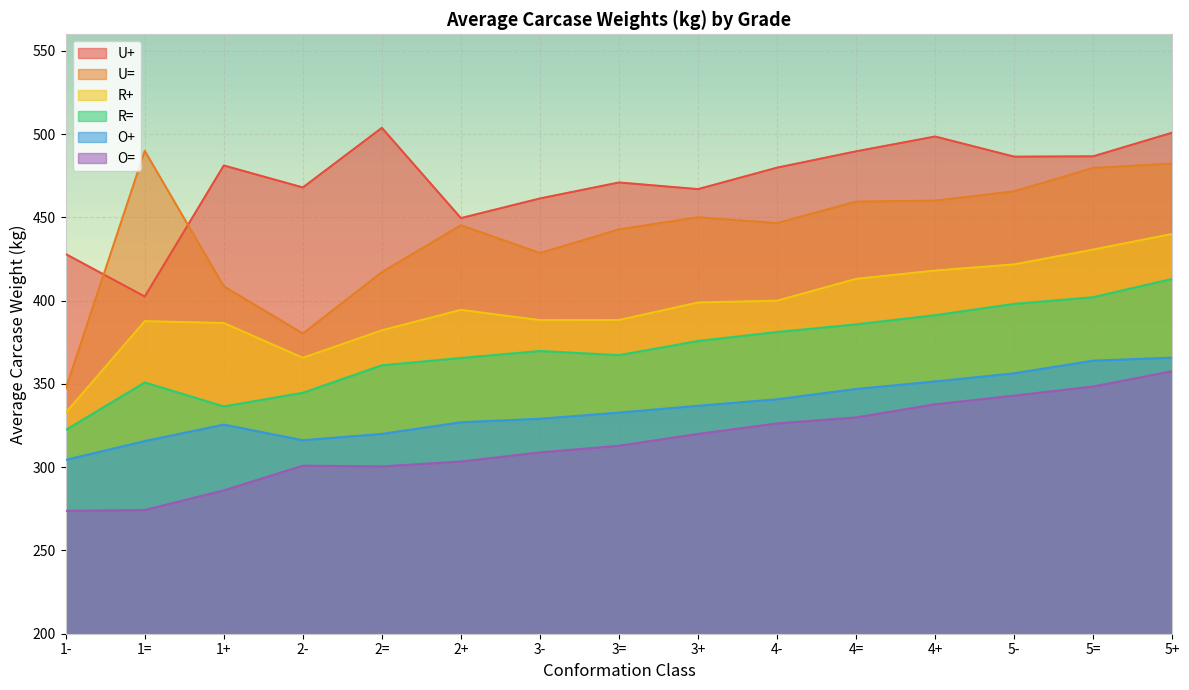

What is the label of the 4th point from the left?

2-